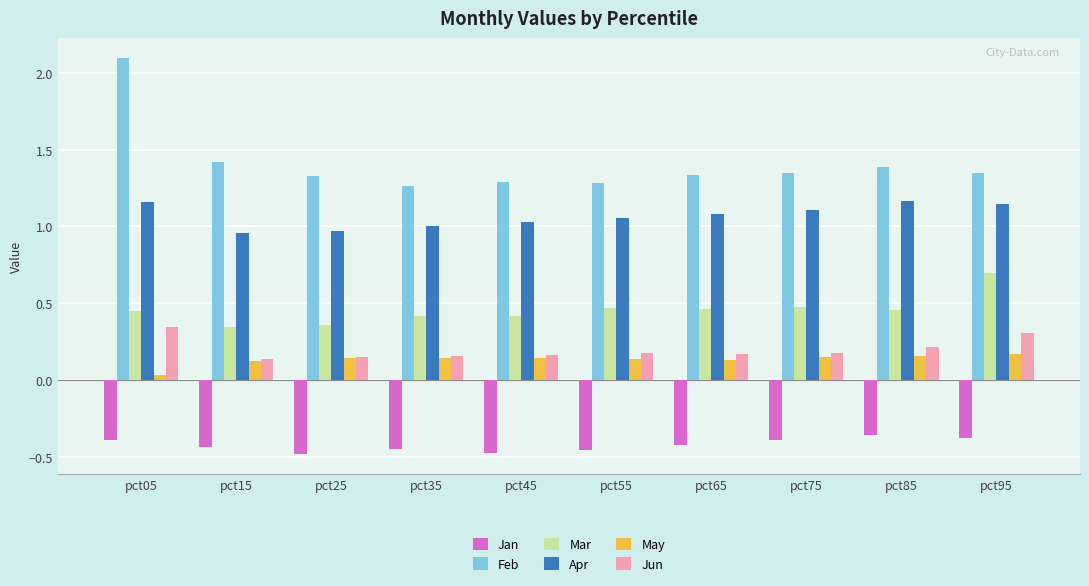

What is the sum of the Mar values at pct35 and pct65?

0.9